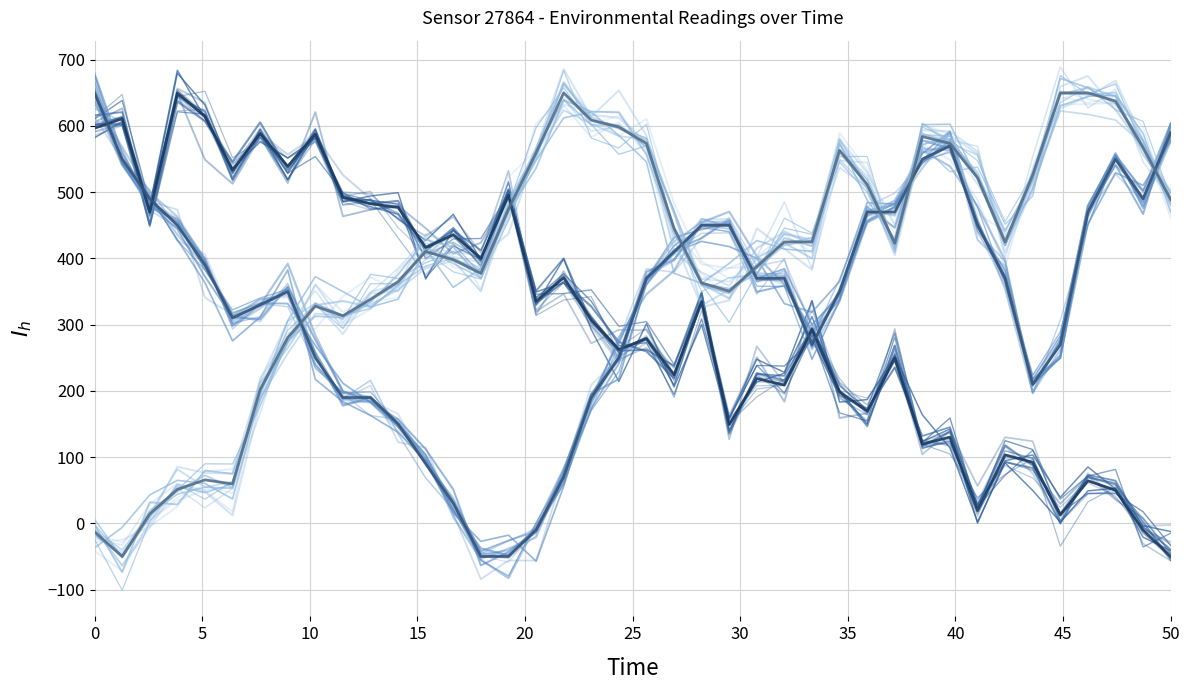

Where is the first local minimum for humidity (mean)?

5